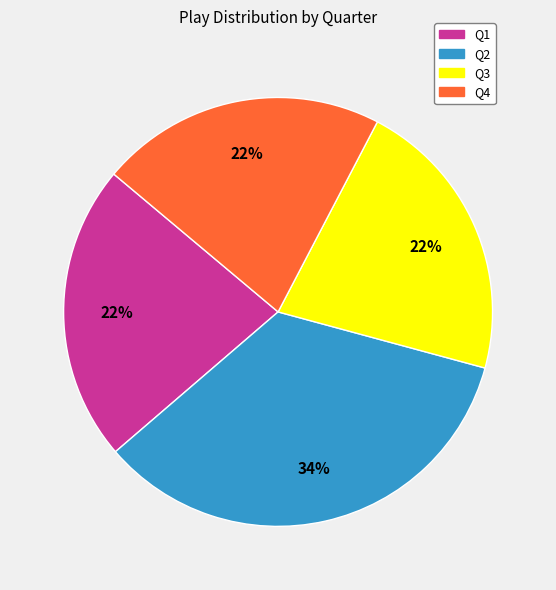

Which category has the biggest portion of the pie?

Q2